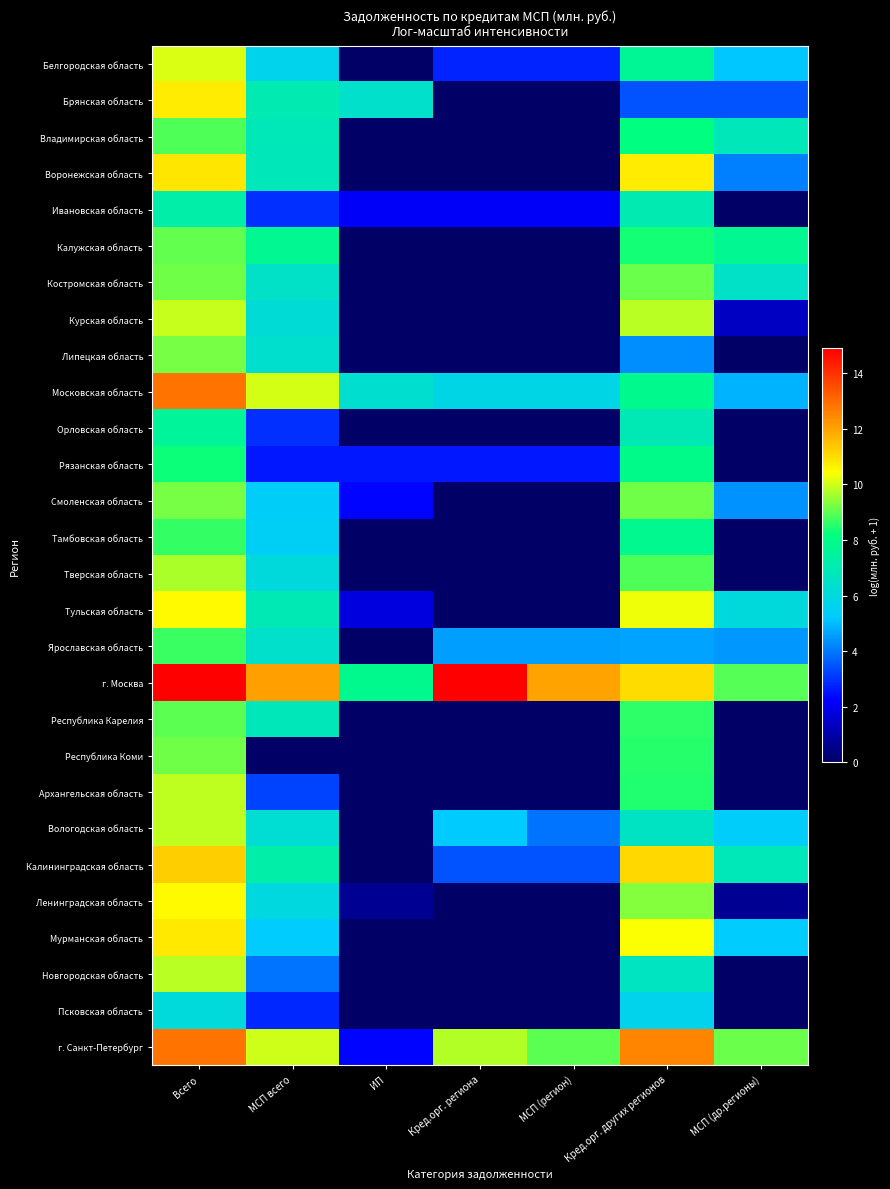

At how many categories does at least one series exceed 2?

7